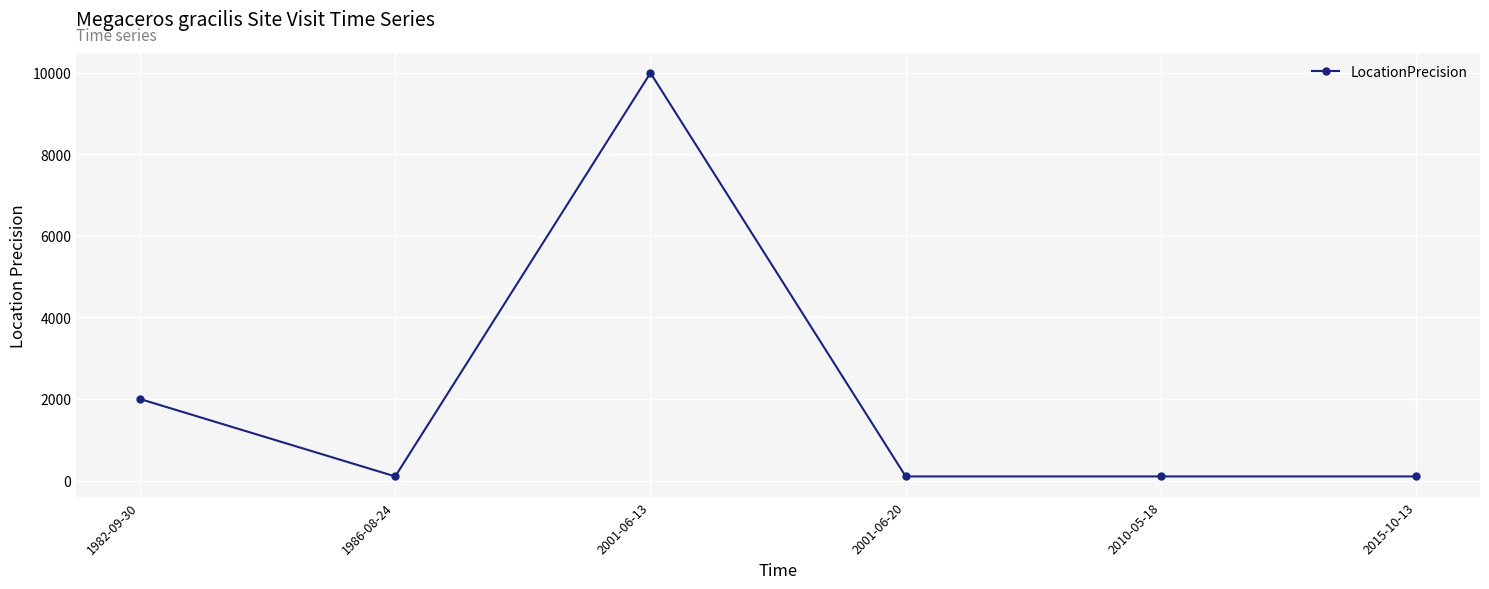

Where is the data nearest to the value 5050?

1982-09-30